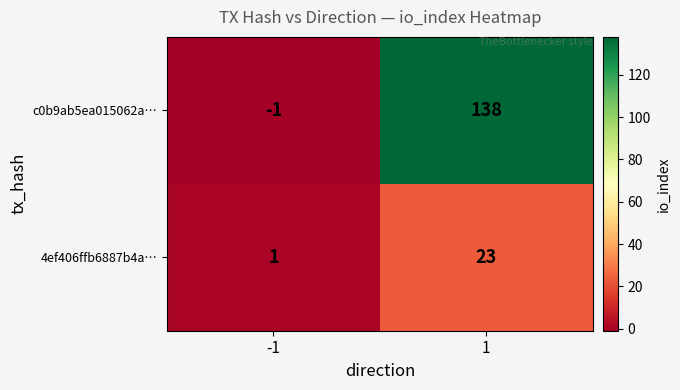

List the series in order of their overall mean, highest first.

c0b9ab5ea015062a…, 4ef406ffb6887b4a…